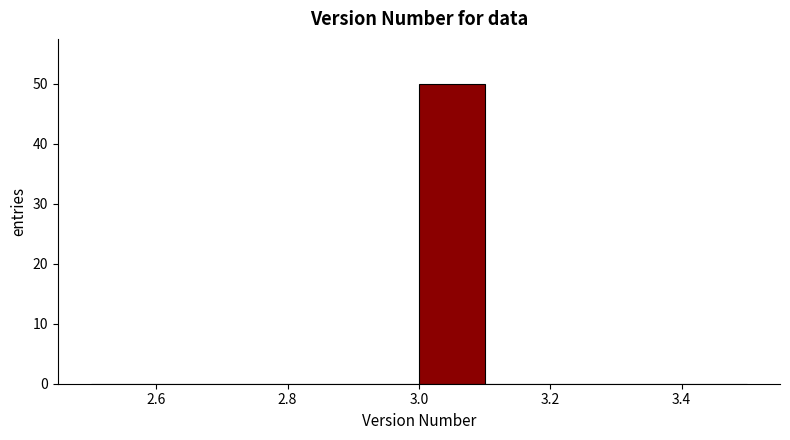

Reading left to right, transcribe this chart: for each bar, give the range it covers on the x-axis and its height. The values are not printed on the chart, so give them approximately, as read against the axis.

2.5 to 2.6: 0
2.6 to 2.7: 0
2.7 to 2.8: 0
2.8 to 2.9: 0
2.9 to 3.0: 0
3.0 to 3.1: 50
3.1 to 3.2: 0
3.2 to 3.3: 0
3.3 to 3.4: 0
3.4 to 3.5: 0